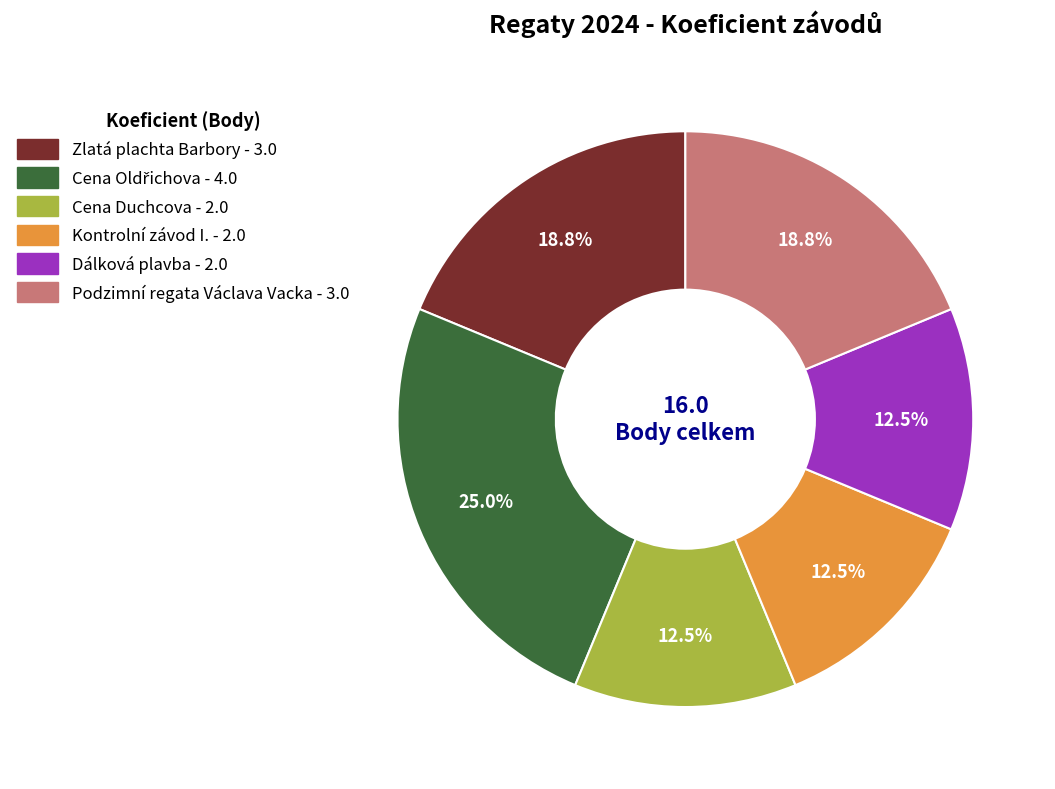

Count the number of slices in the pie.

6